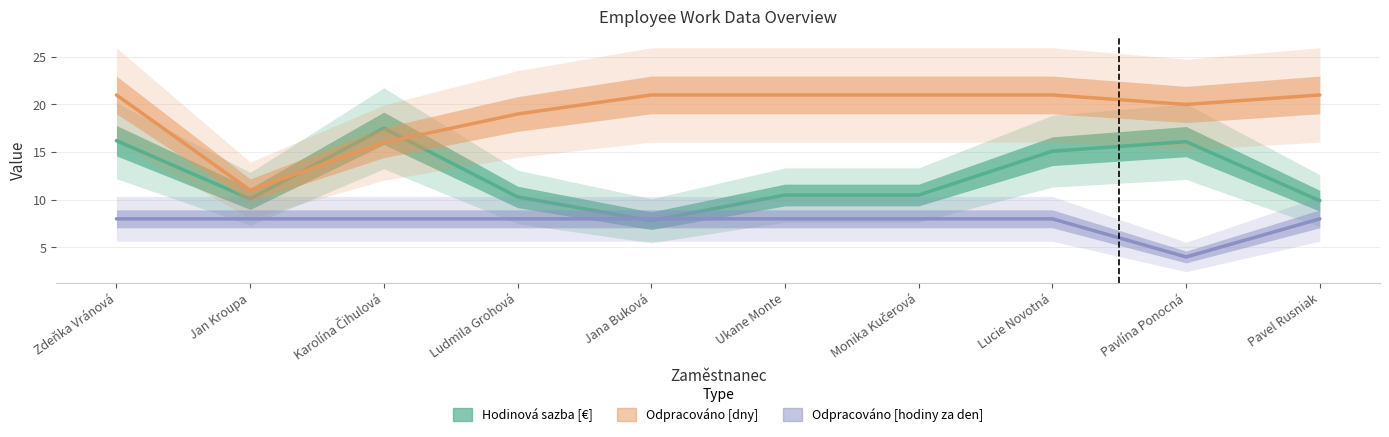

Reading left to right, list all the values displayed in this chart.

Hodinová sazba [€]: Zdeňka Vránová=16.2	Jan Kroupa=10.1	Karolína Čihulová=17.5	Ludmila Grohová=10.3	Jana Buková=7.8	Ukane Monte=10.5	Monika Kučerová=10.5	Lucie Novotná=15.1	Pavlína Ponocná=16.1	Pavel Rusniak=9.9
Odpracováno [dny]: Zdeňka Vránová=21.0	Jan Kroupa=11.0	Karolína Čihulová=16.0	Ludmila Grohová=19.0	Jana Buková=21.0	Ukane Monte=21.0	Monika Kučerová=21.0	Lucie Novotná=21.0	Pavlína Ponocná=20.0	Pavel Rusniak=21.0
Odpracováno [hodiny za den]: Zdeňka Vránová=8.0	Jan Kroupa=8.0	Karolína Čihulová=8.0	Ludmila Grohová=8.0	Jana Buková=8.0	Ukane Monte=8.0	Monika Kučerová=8.0	Lucie Novotná=8.0	Pavlína Ponocná=4.0	Pavel Rusniak=8.0